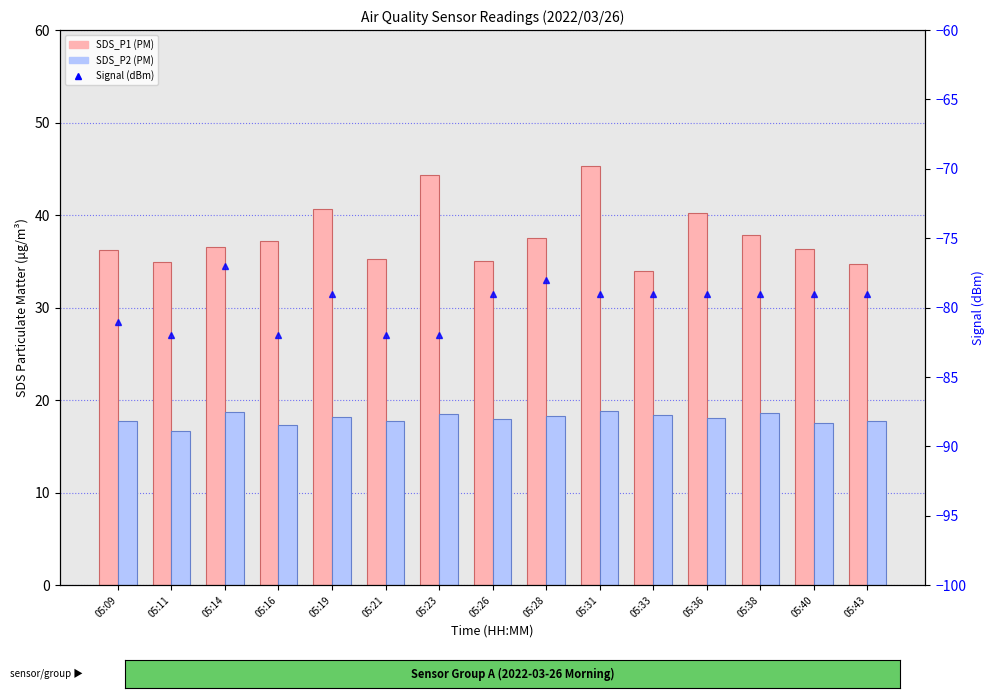

What is the value of the SDS_P2 bar at the 13th from the left?

18.6